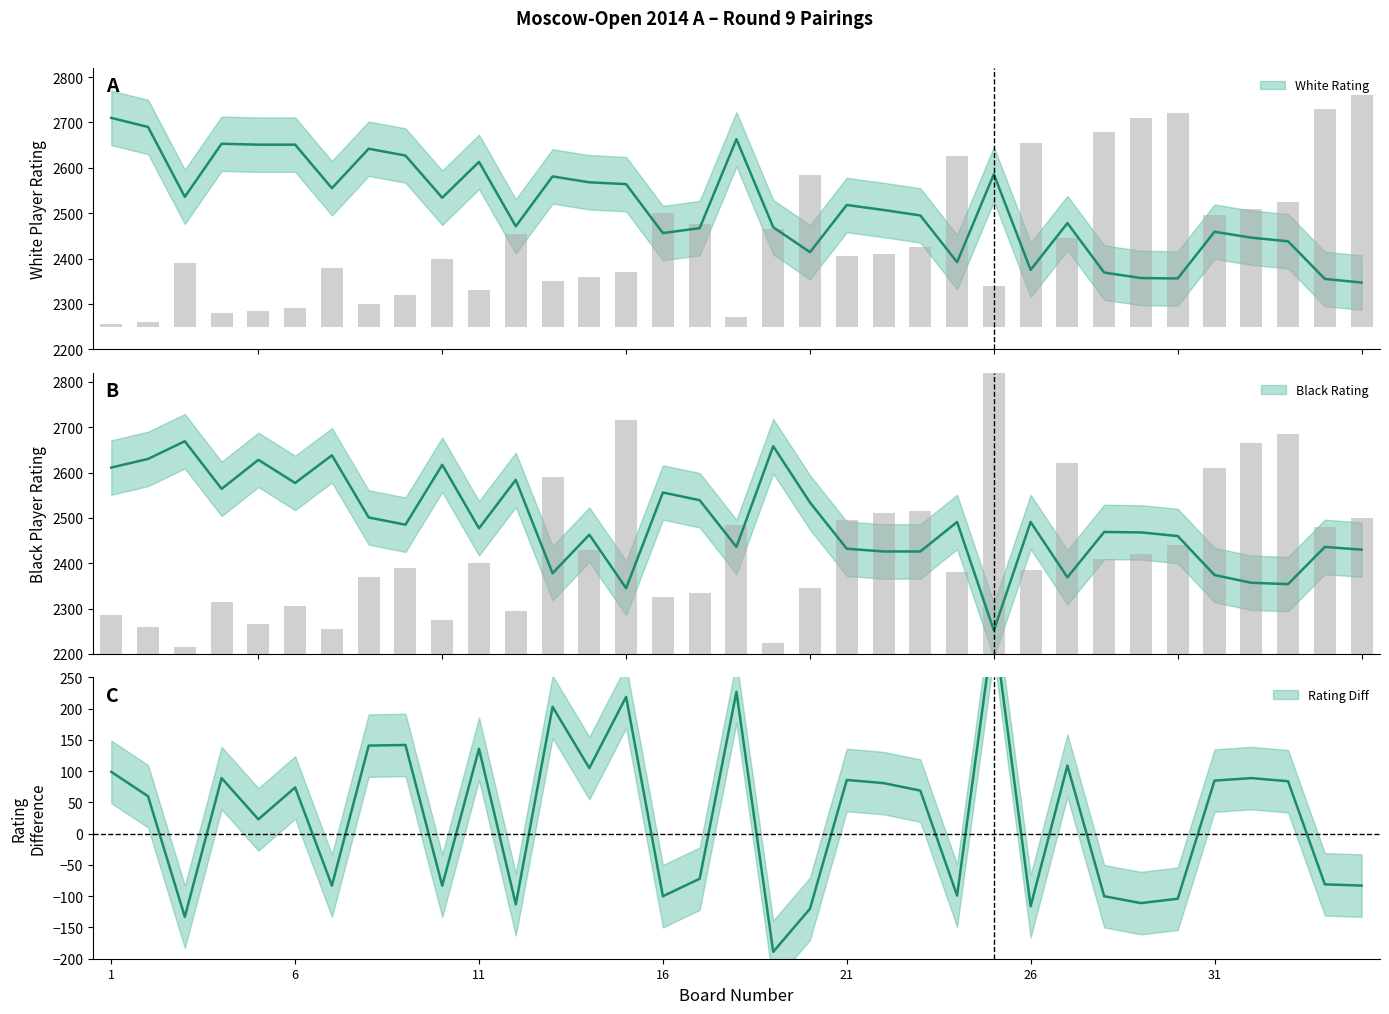

What is the difference between the Black Rating values at 7 and 1?

27